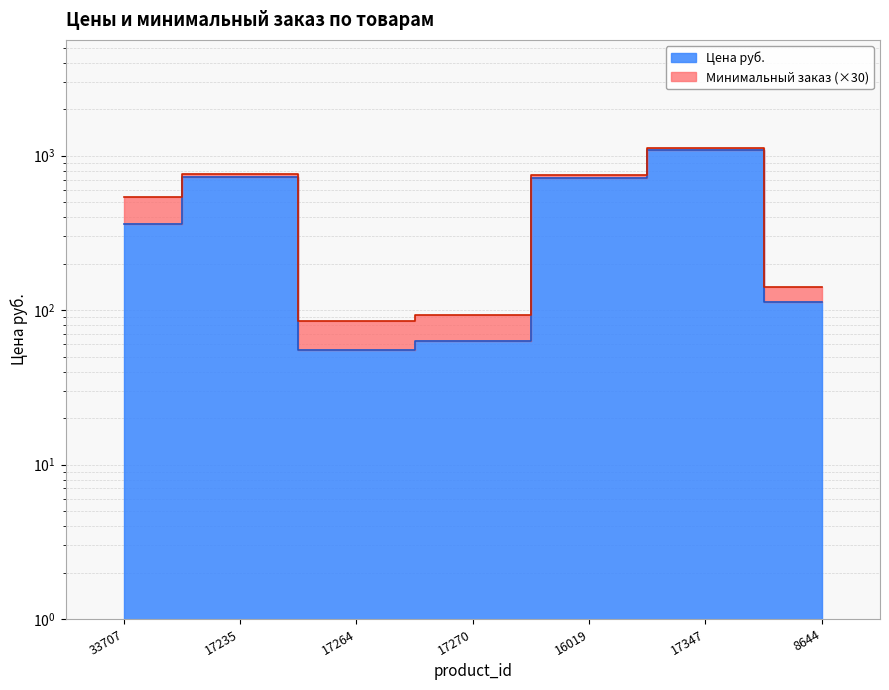

List the labels in order of value, smallest first.

17264, 17270, 8644, 33707, 16019, 17235, 17347